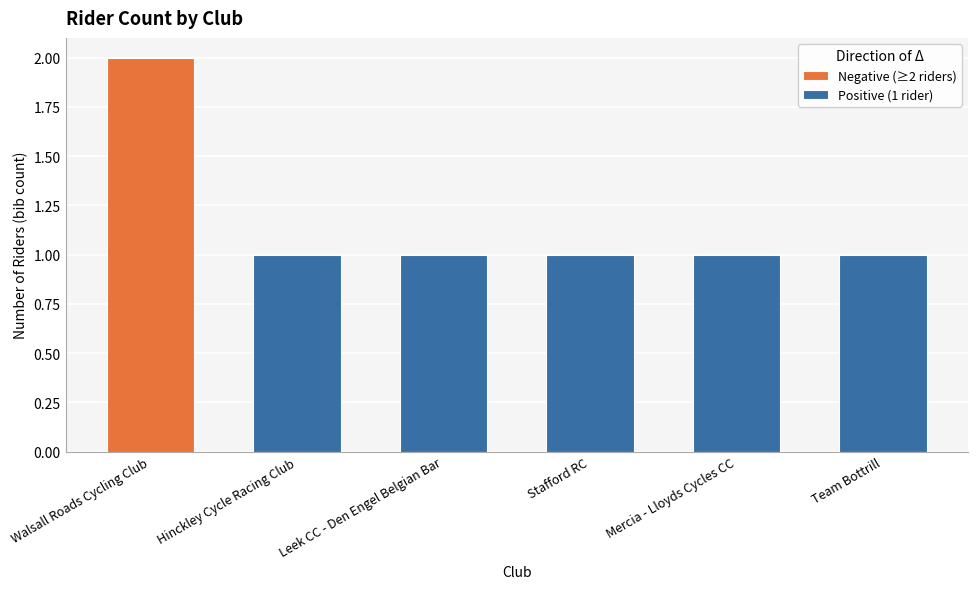

Rank the categories by value from highest to lowest.

Walsall Roads Cycling Club, Hinckley Cycle Racing Club, Leek CC - Den Engel Belgian Bar, Stafford RC, Mercia - Lloyds Cycles CC, Team Bottrill